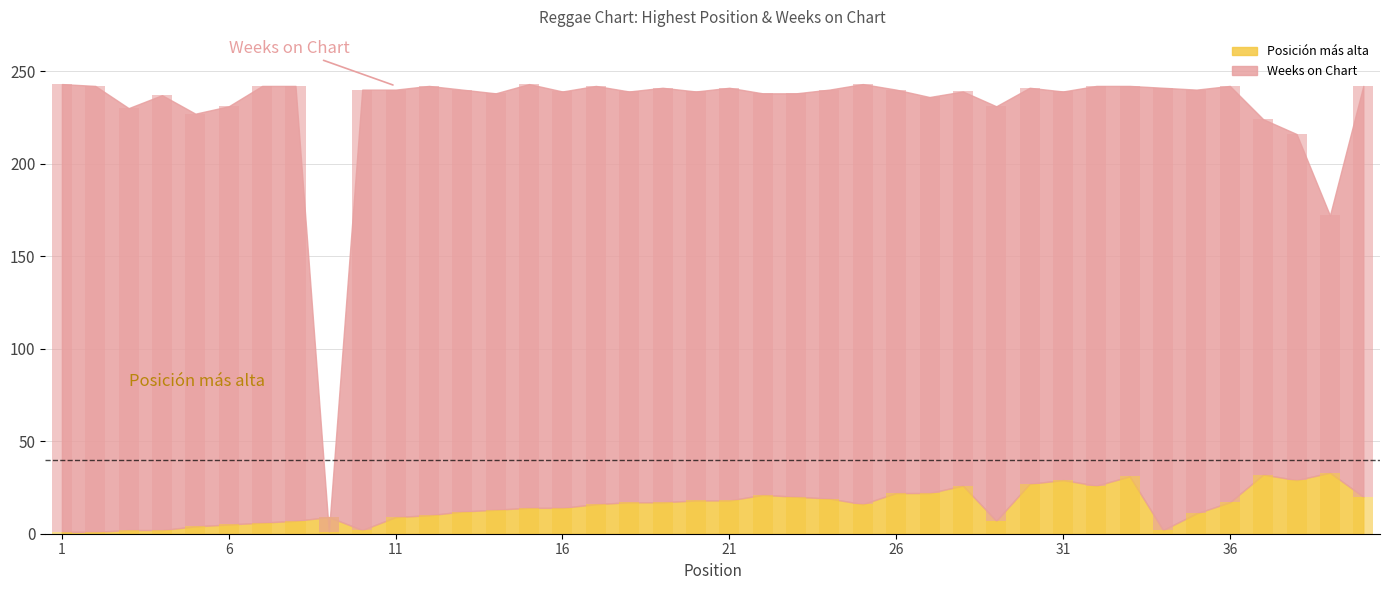

What is the difference between the values at 4 and 25?

14